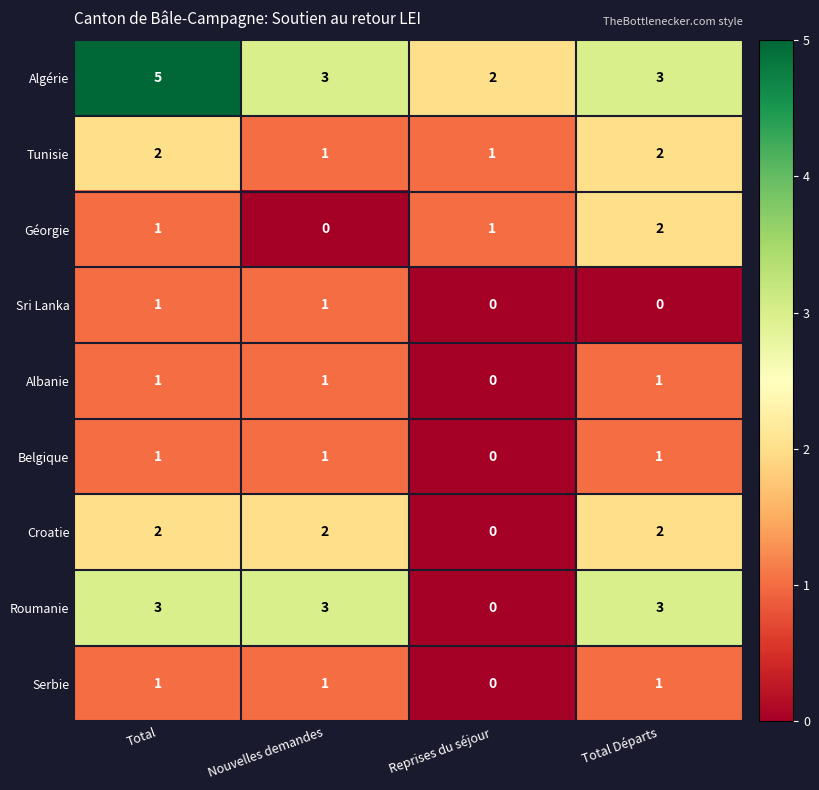

Is it true that Roumanie equals 3 at Total?

True